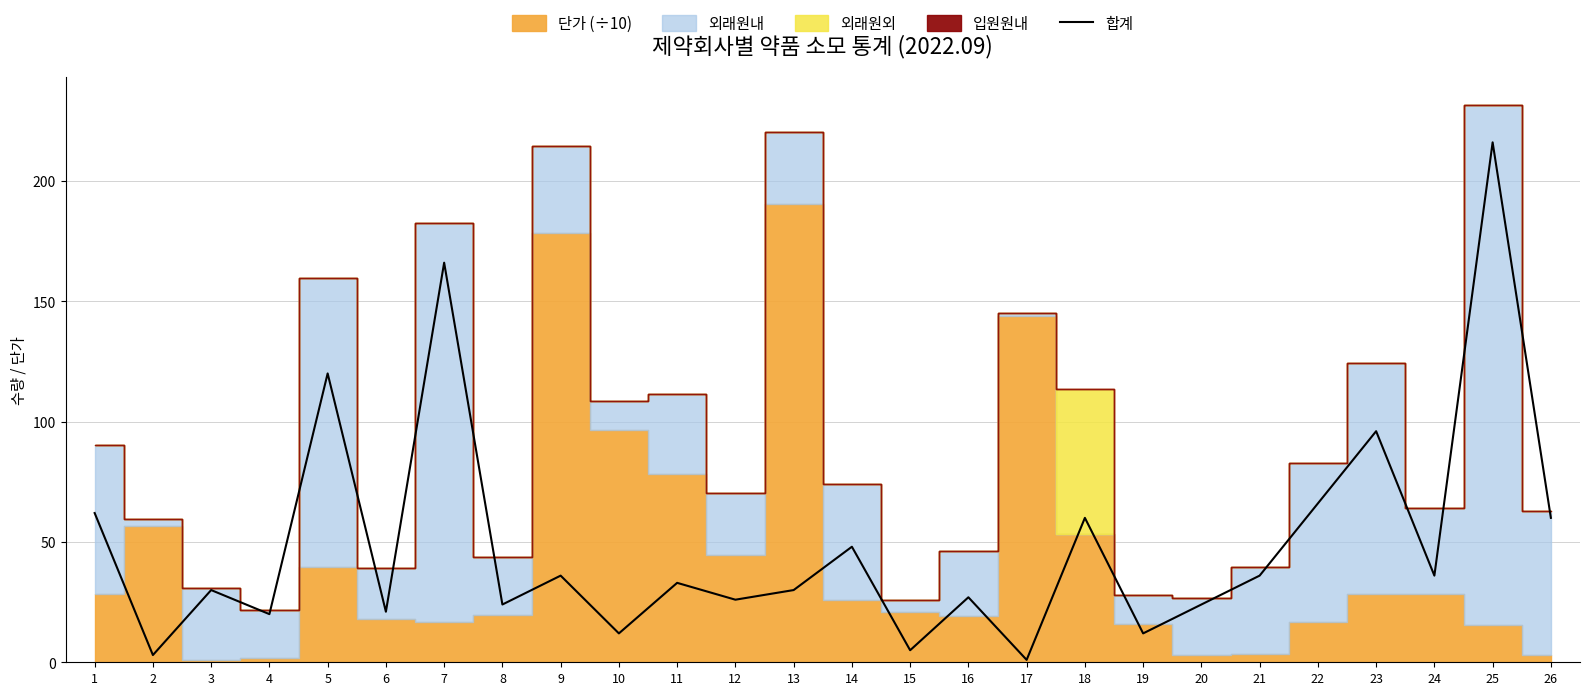

What is the value of the 26th point from the left?

60